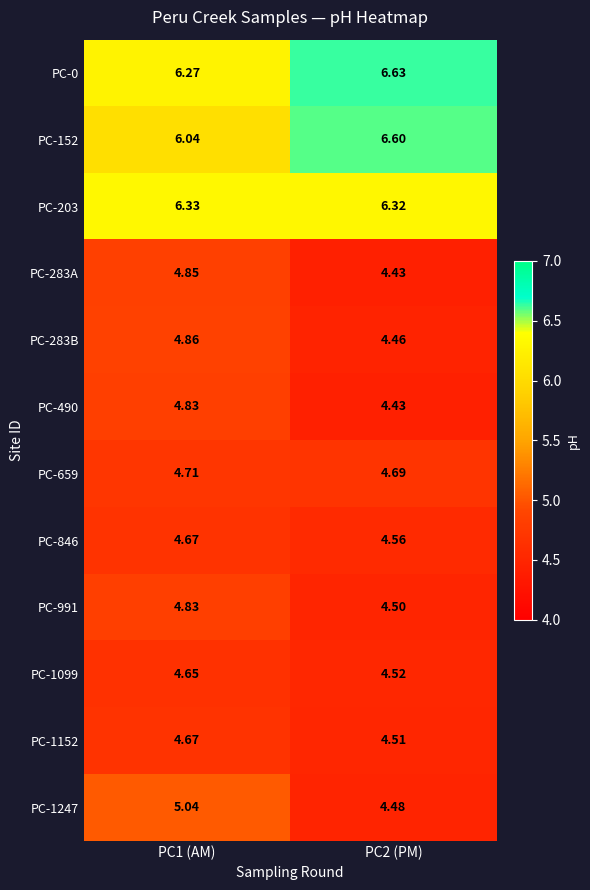

Is the value of PC-283A at PC1 (AM) greater than the value of PC-846 at PC2 (PM)?

Yes